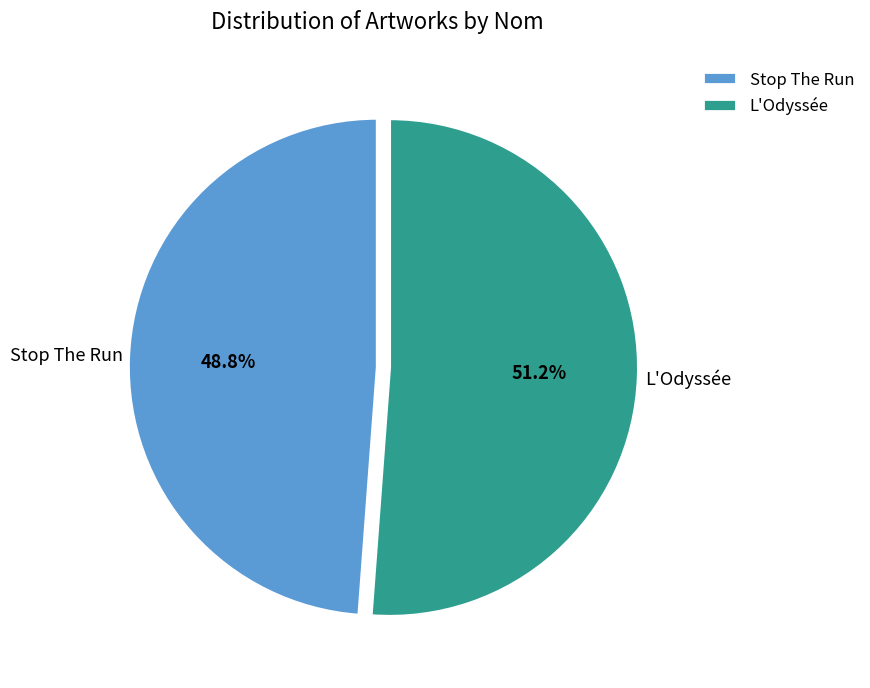

To the nearest percent, what is the difference between the L'Odyssée and Stop The Run slice percentages?

2%